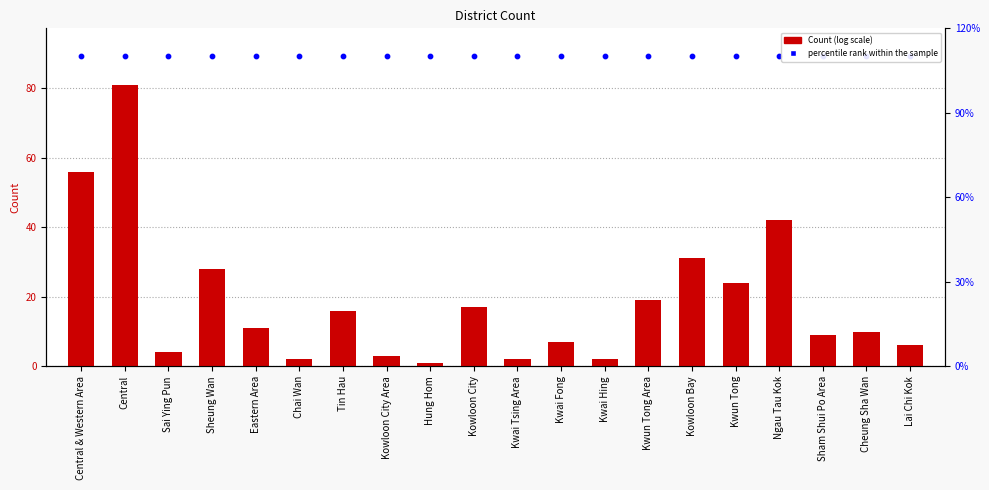

Which series has the largest total across all categories?

percentile rank within sample